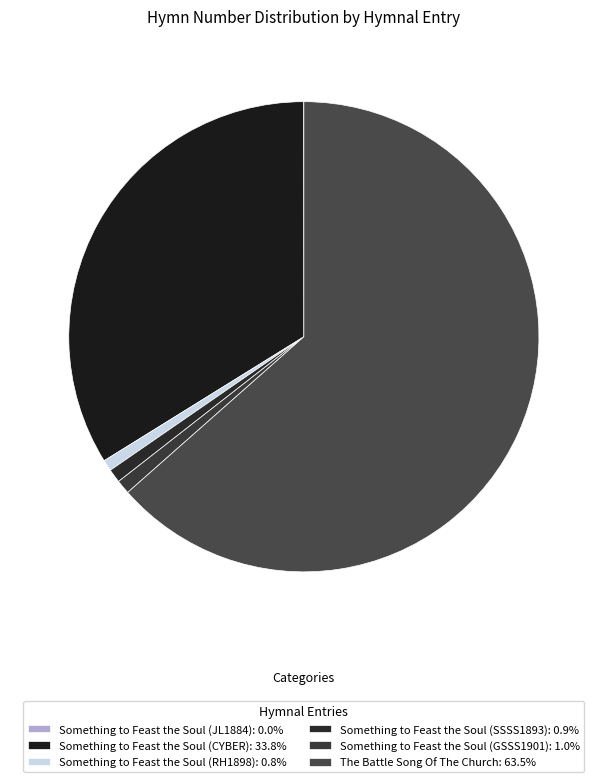

Is it true that Something to Feast the Soul (CYBER) is 34% of the pie?

True